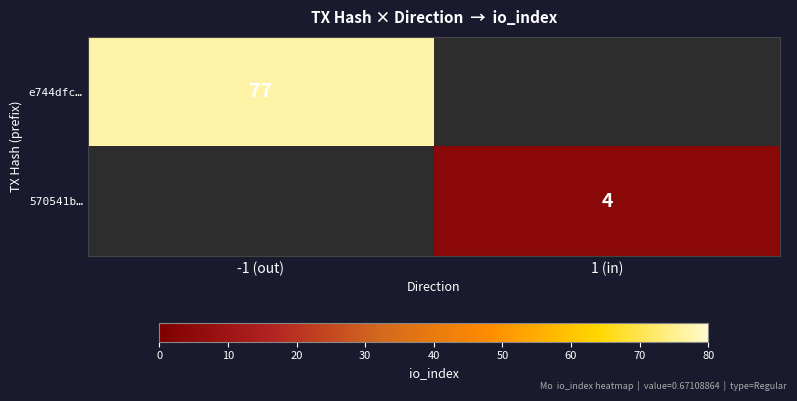

The e744dfc… series shows 77 at -1 (out). True or false?

True